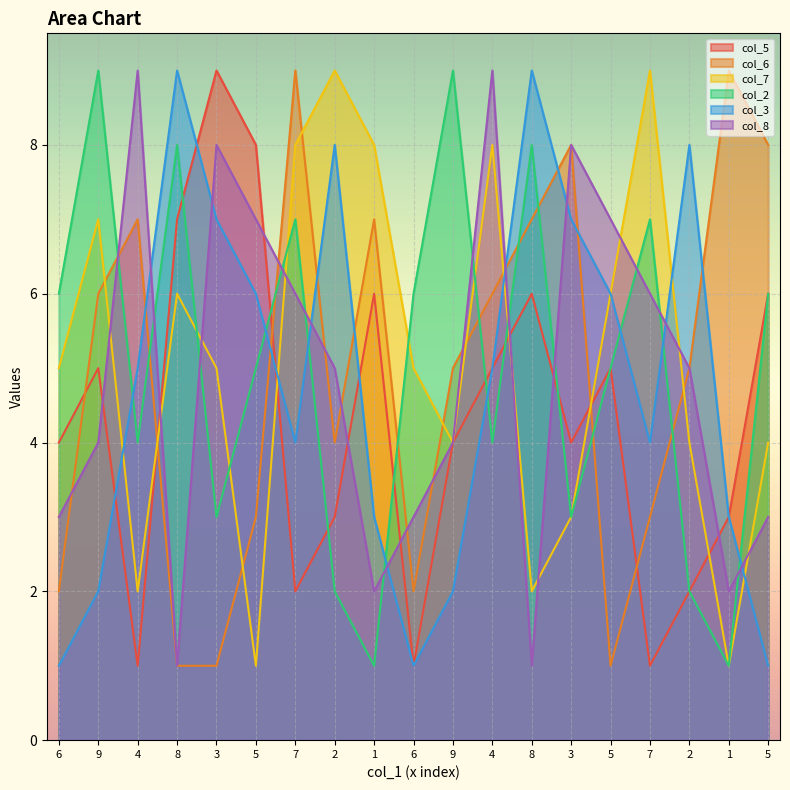

Reading left to right, list all the values displayed in this chart.

col_5: 4	5	1	7	9	8	2	3	6	1	4	5	6	4	5	1	2	3	6
col_6: 2	6	7	1	1	3	9	4	7	2	5	6	7	8	1	3	5	9	8
col_7: 5	7	2	6	5	1	8	9	8	5	4	8	2	3	6	9	4	1	4
col_2: 6	9	4	8	3	5	7	2	1	6	9	4	8	3	5	7	2	1	6
col_3: 1	2	5	9	7	6	4	8	3	1	2	5	9	7	6	4	8	3	1
col_8: 3	4	9	1	8	7	6	5	2	3	4	9	1	8	7	6	5	2	3